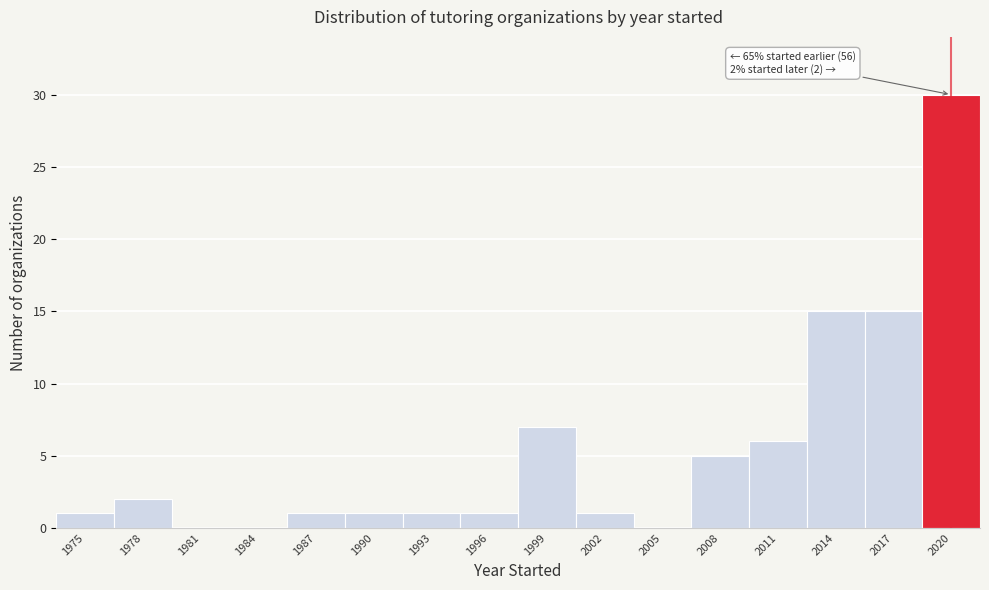

What is the maximum value shown in the chart?

30